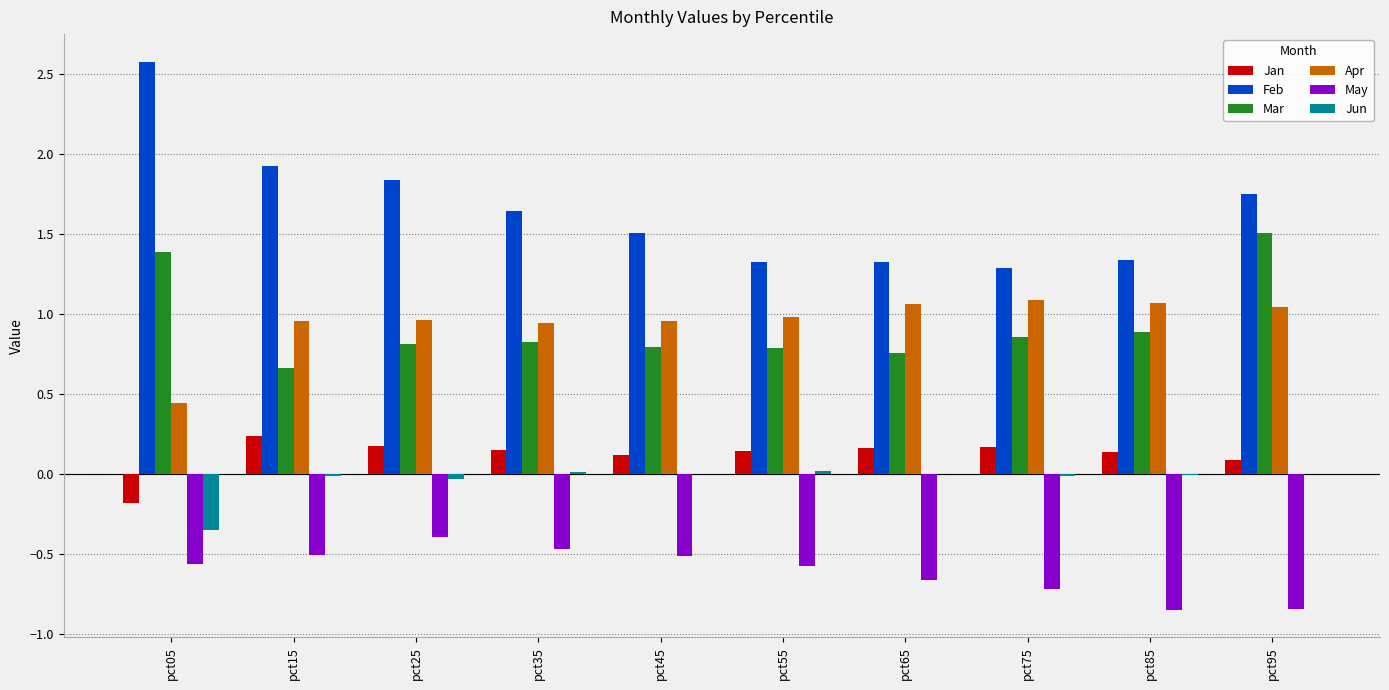

At which label does Mar reach its peak?

pct95